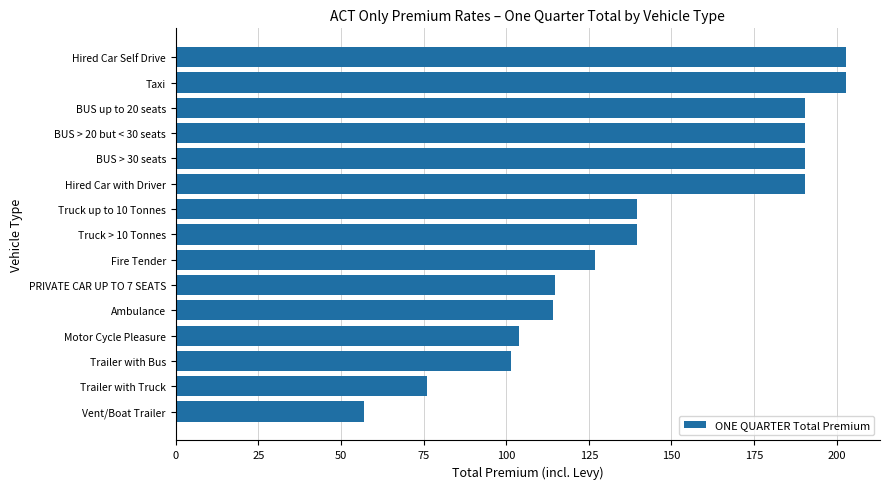

Where is the data nearest to the value 130?

Fire Tender